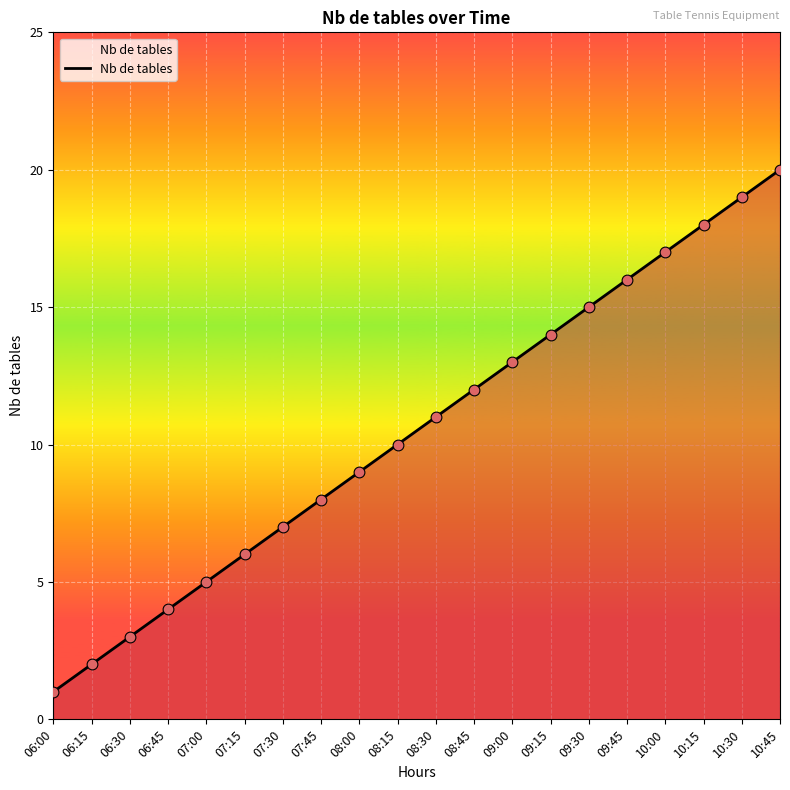

Between 07:15 and 09:45, which is larger?

09:45